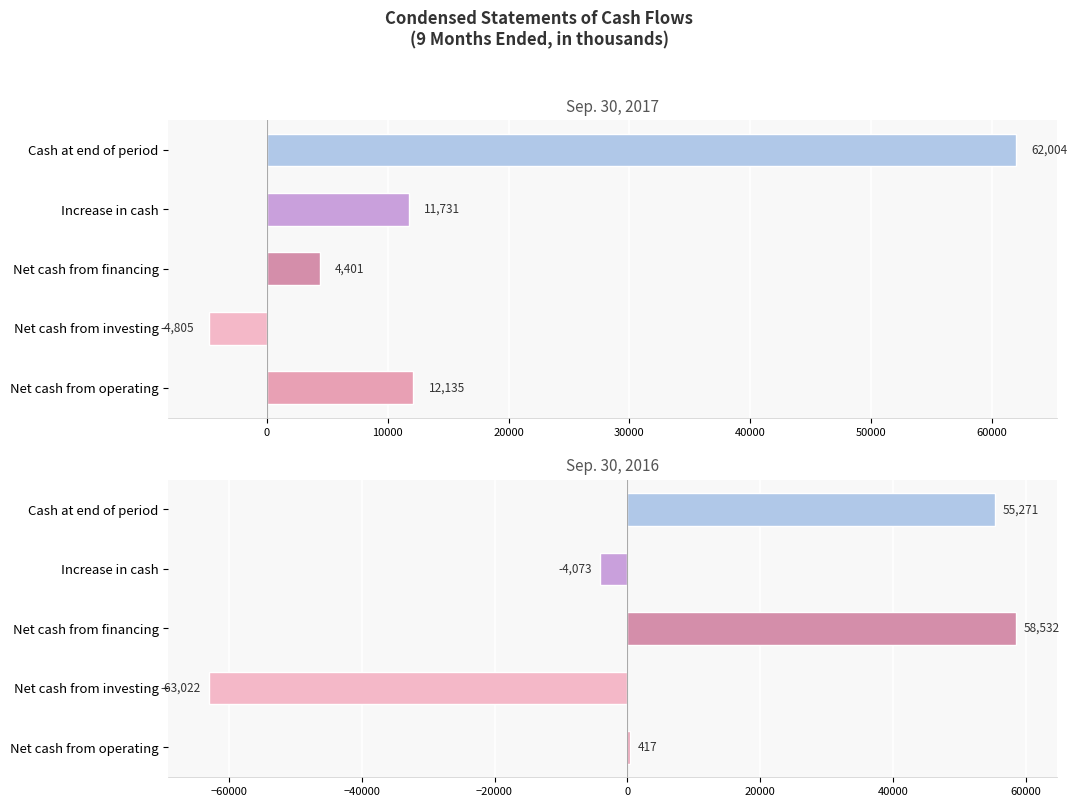

Is it true that Sep. 30, 2016 equals -63022 at Net cash from investing?

True